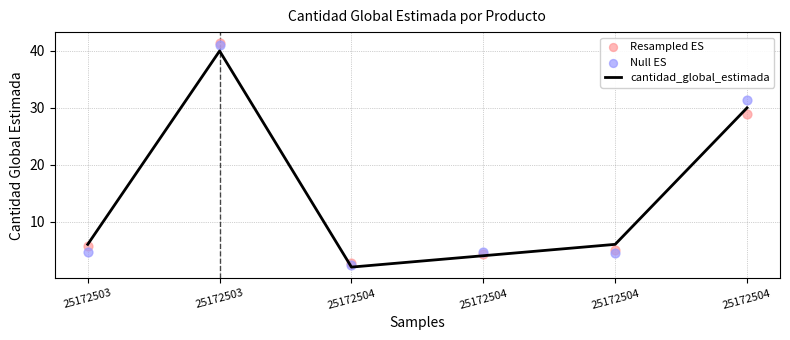

Which series reaches the minimum Y coordinate?

cantidad_global_estimada